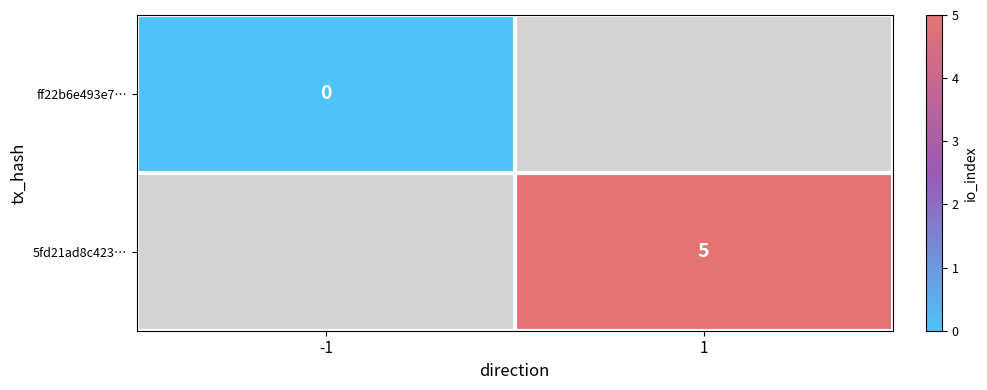

The value of 5fd21ad8c423… at 1 is 2.5. True or false?

False